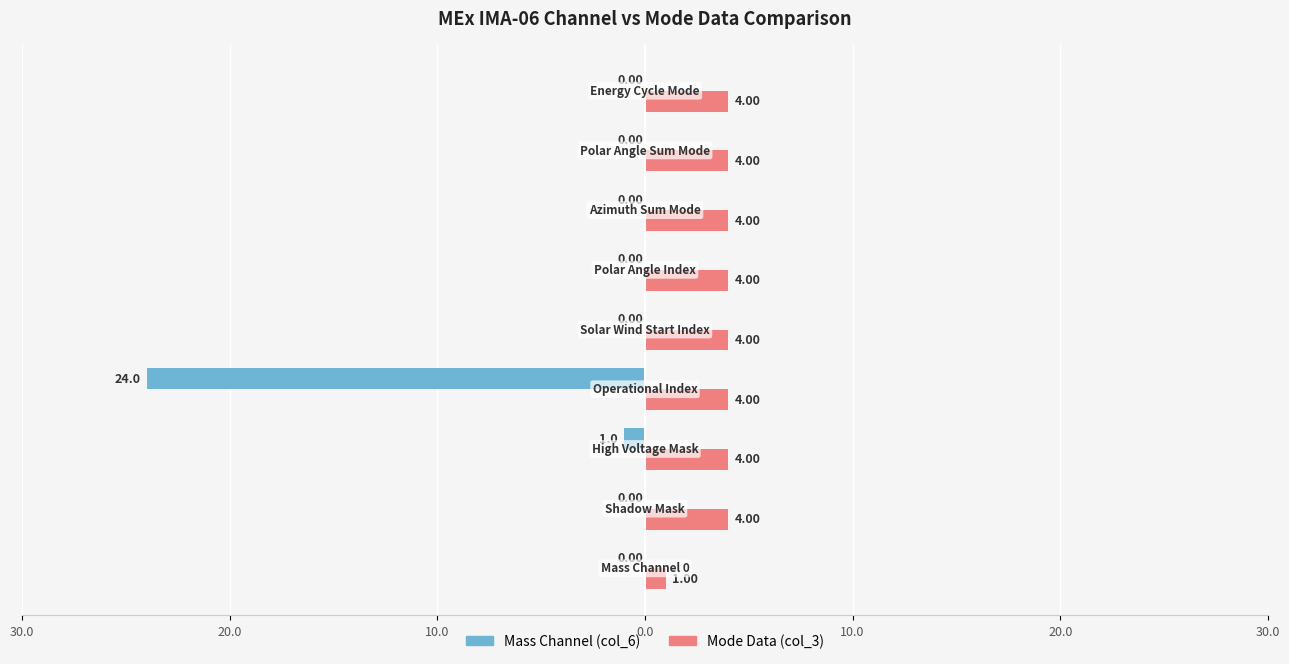

What are all the series names shown in the legend?

Mass Channel (col_6), Mode Data (col_3)